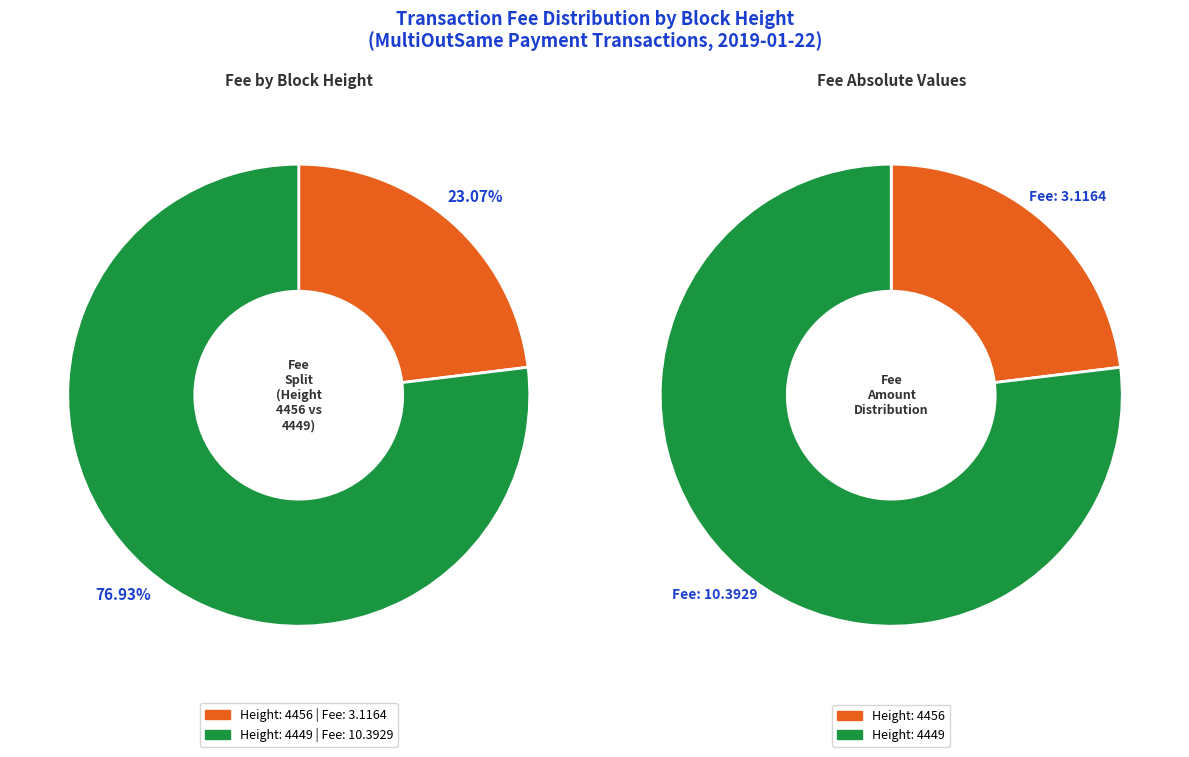

To the nearest percent, what percentage of the pie is Height: 4449?

77%